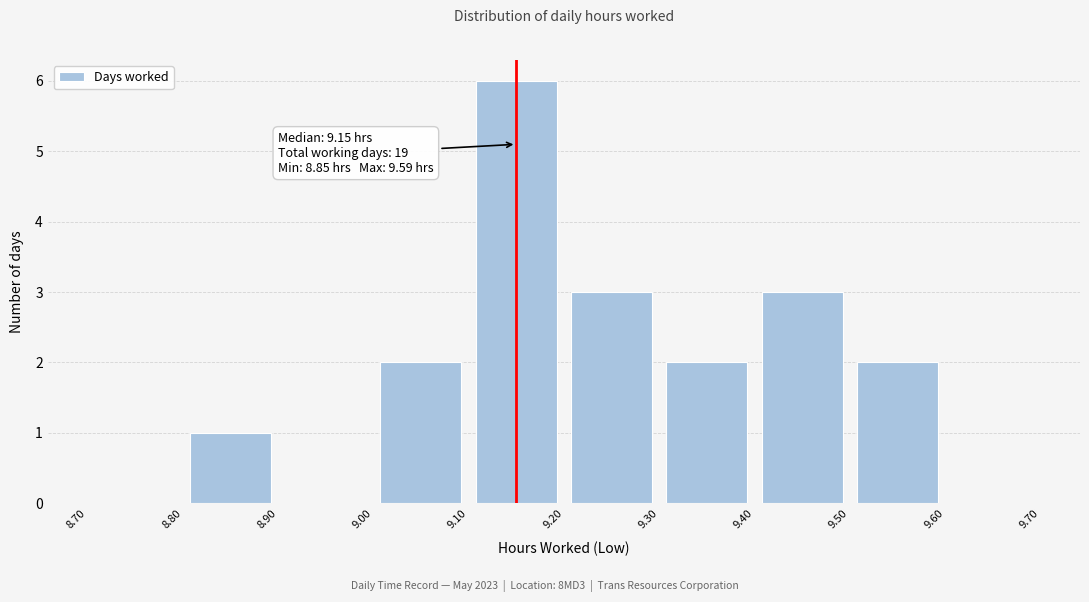

Over which range of the x-axis is the bar tallest?

9.10 to 9.20